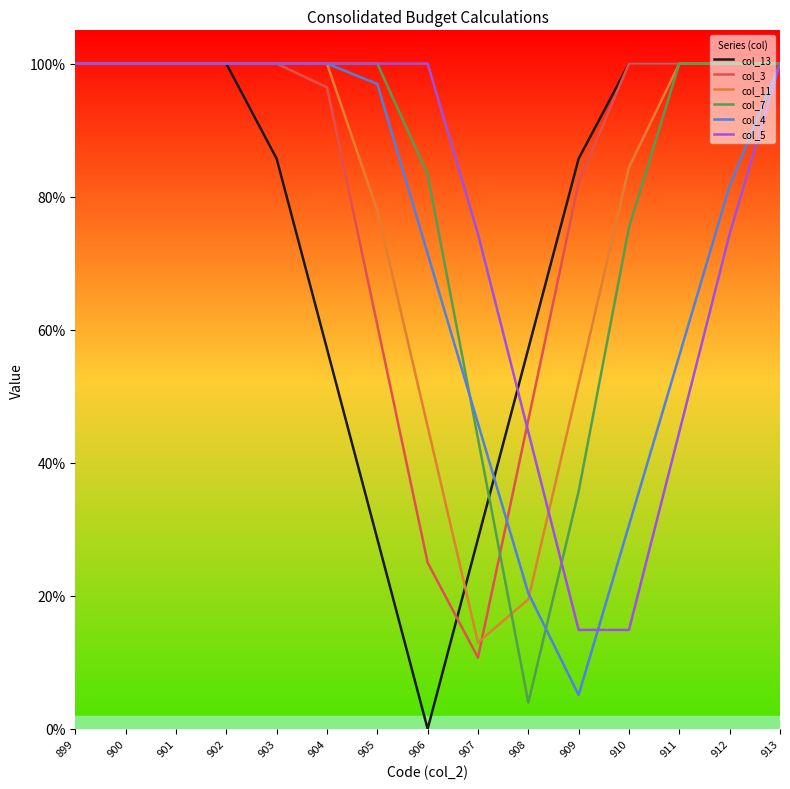

True or false: col_11 and col_4 intersect in this chart.

True